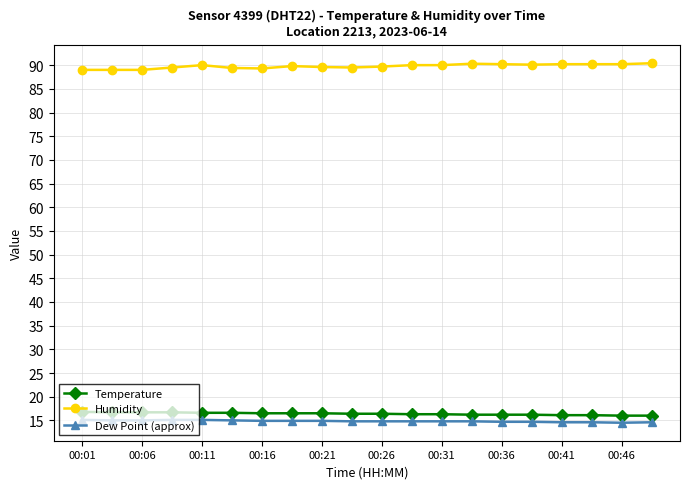

What is the maximum value shown in the chart?

90.4